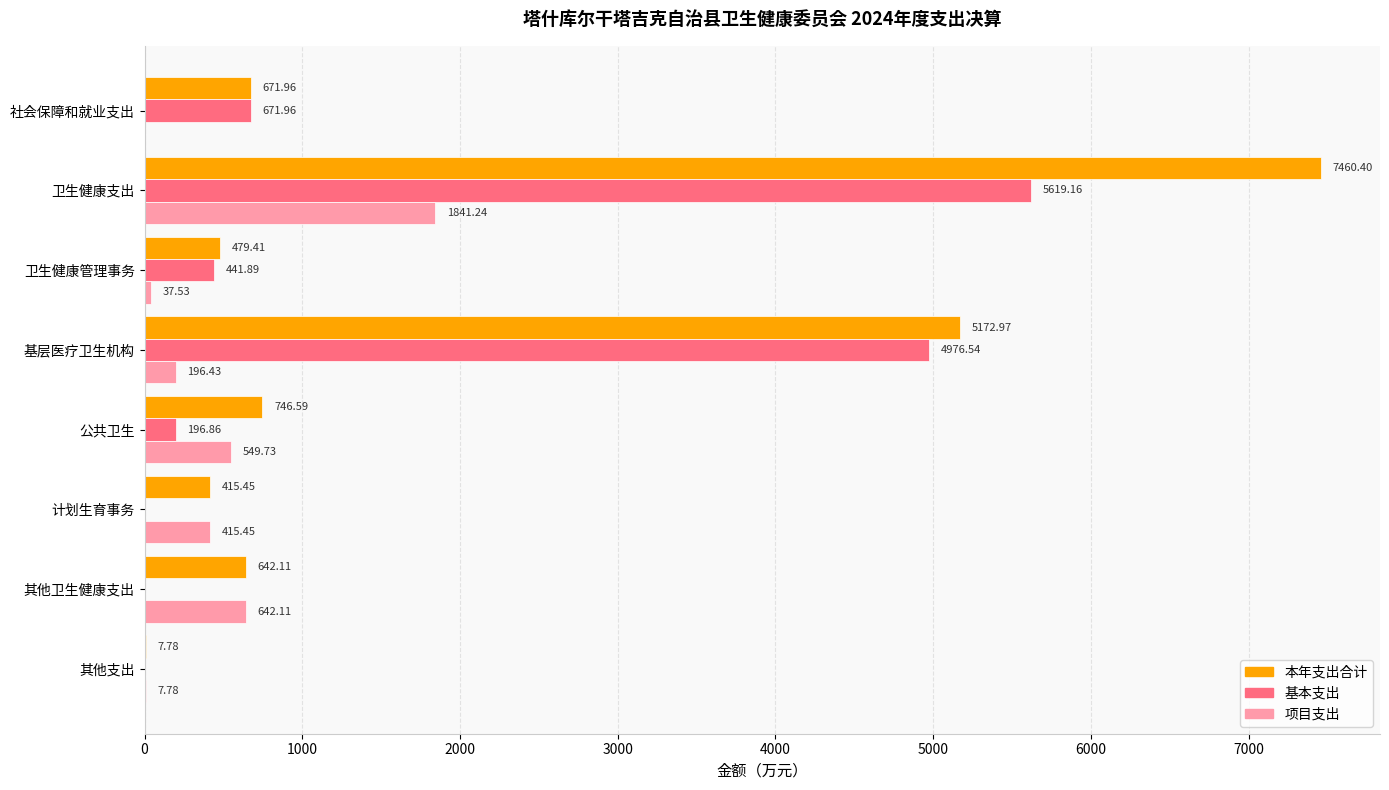

At which category is the sum across all series the highest?

卫生健康支出